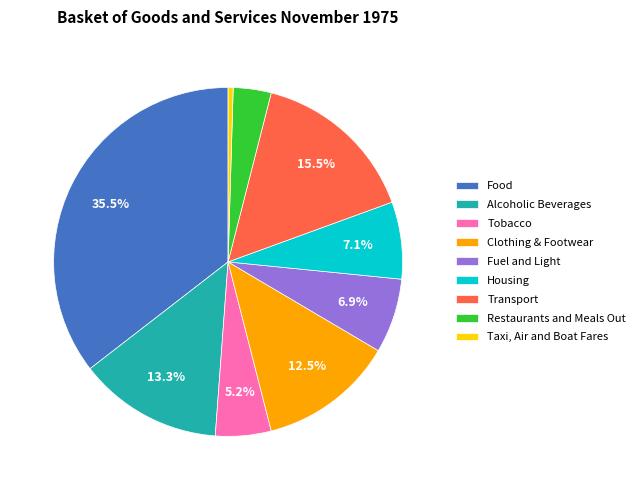

Does Restaurants and Meals Out represent more than half of the total?

No